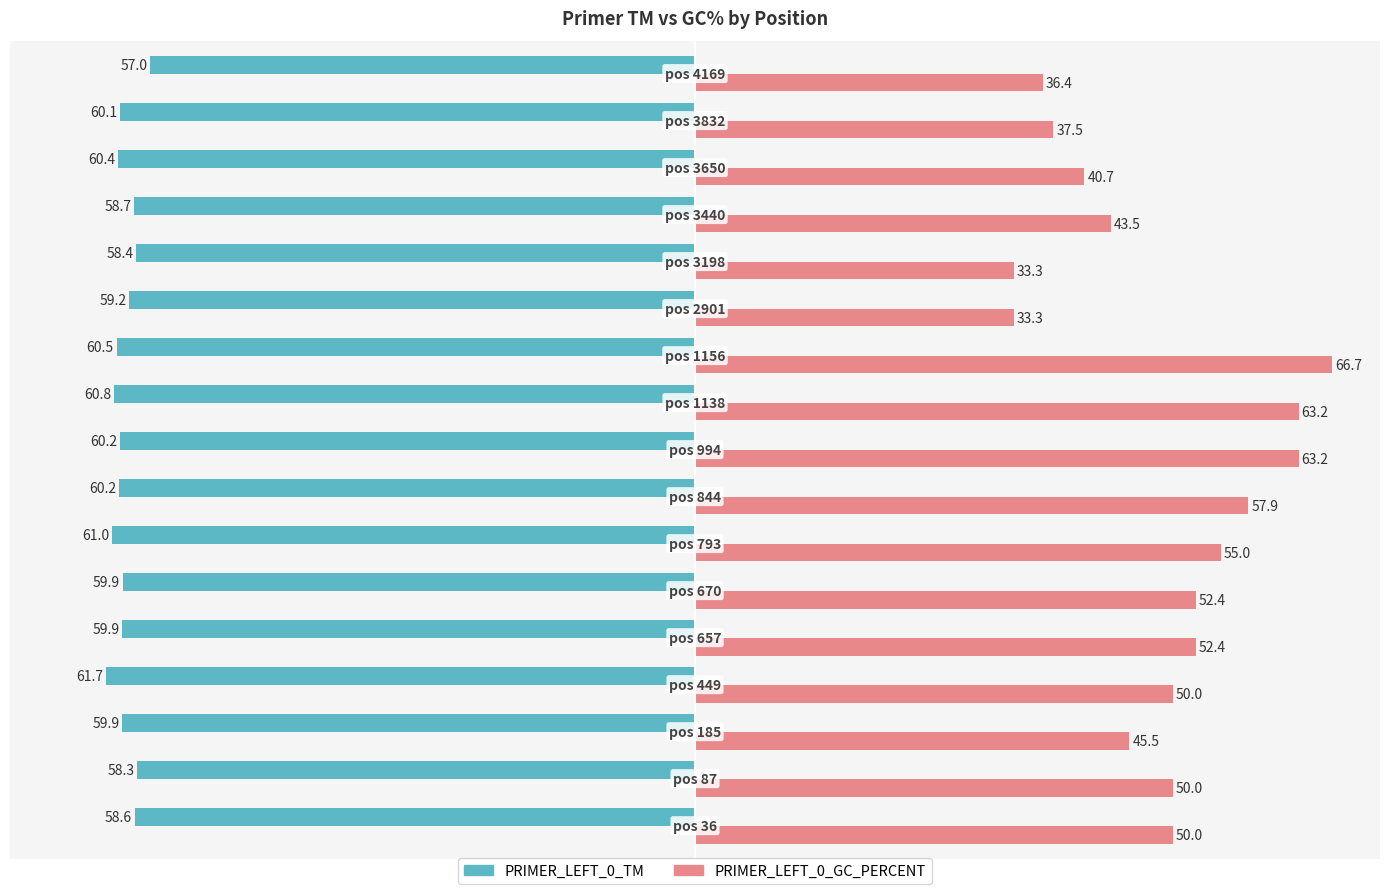

Which series has the largest total across all categories?

PRIMER_LEFT_0_GC_PERCENT